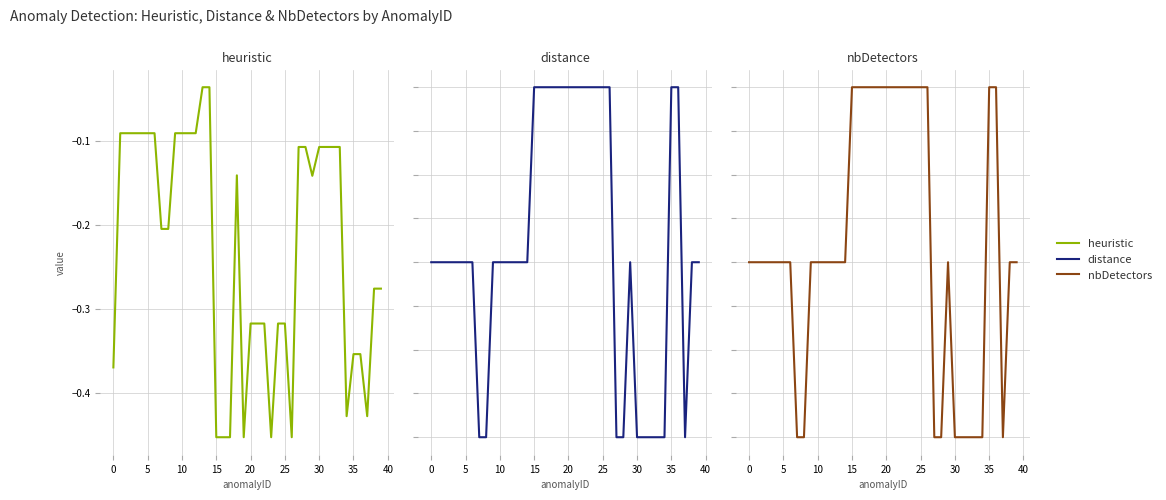

How many distinct data groups are displayed?

3